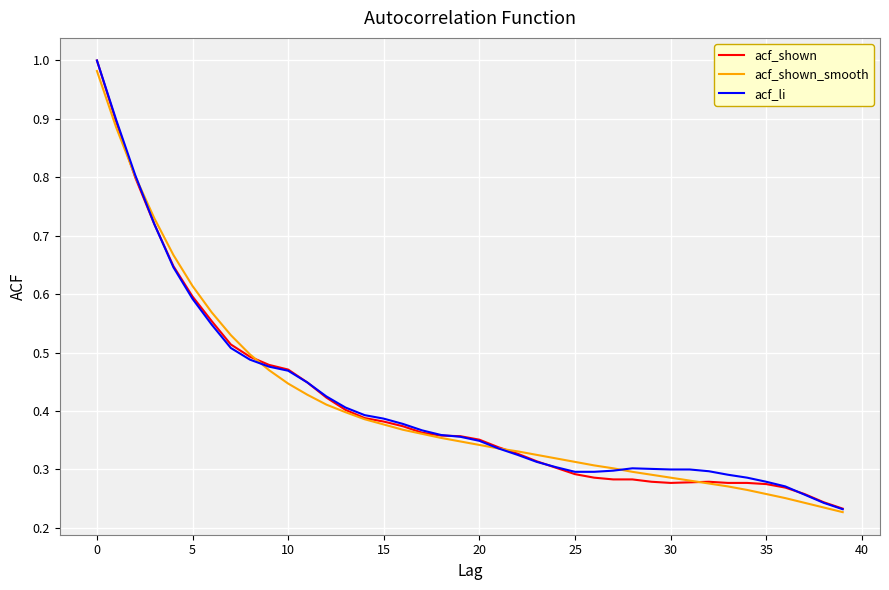

How many categories are shown in the chart?

40